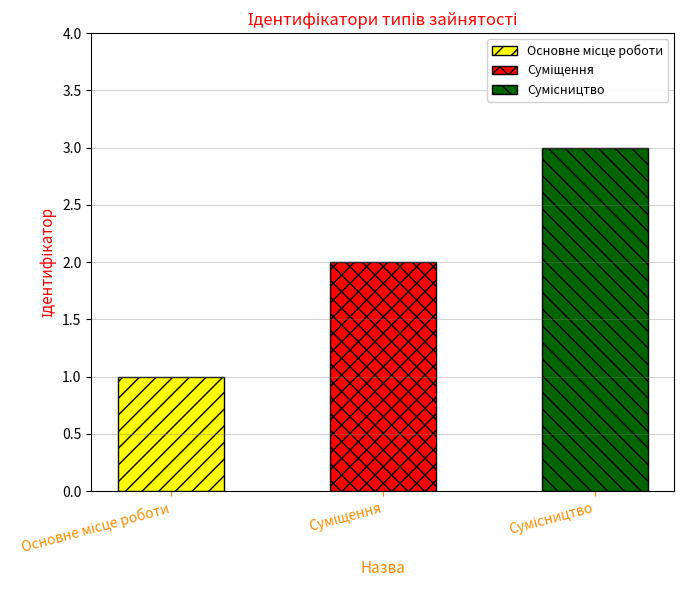

How many bars are there in total?

3